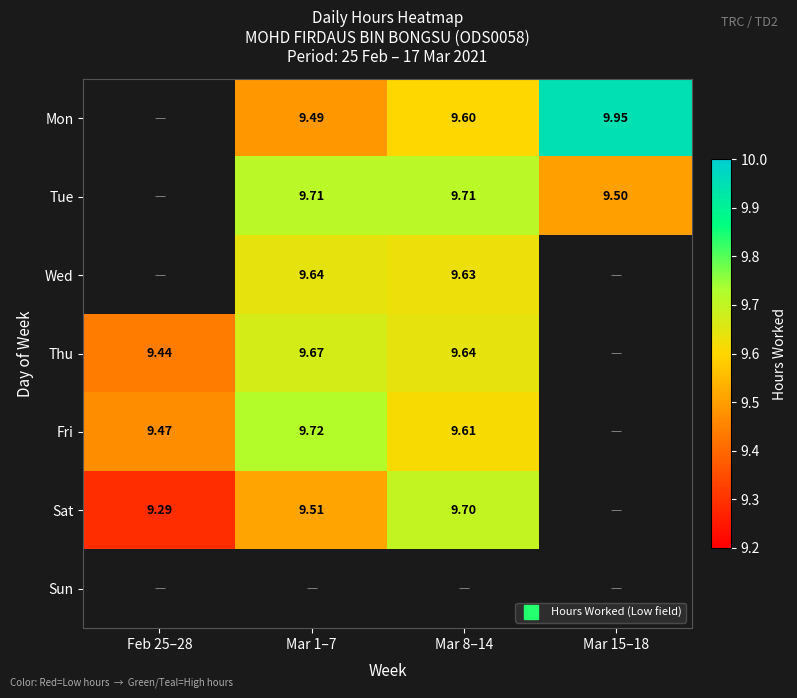

What is the spread (max minus min) of values at Mar 8–14?

0.1